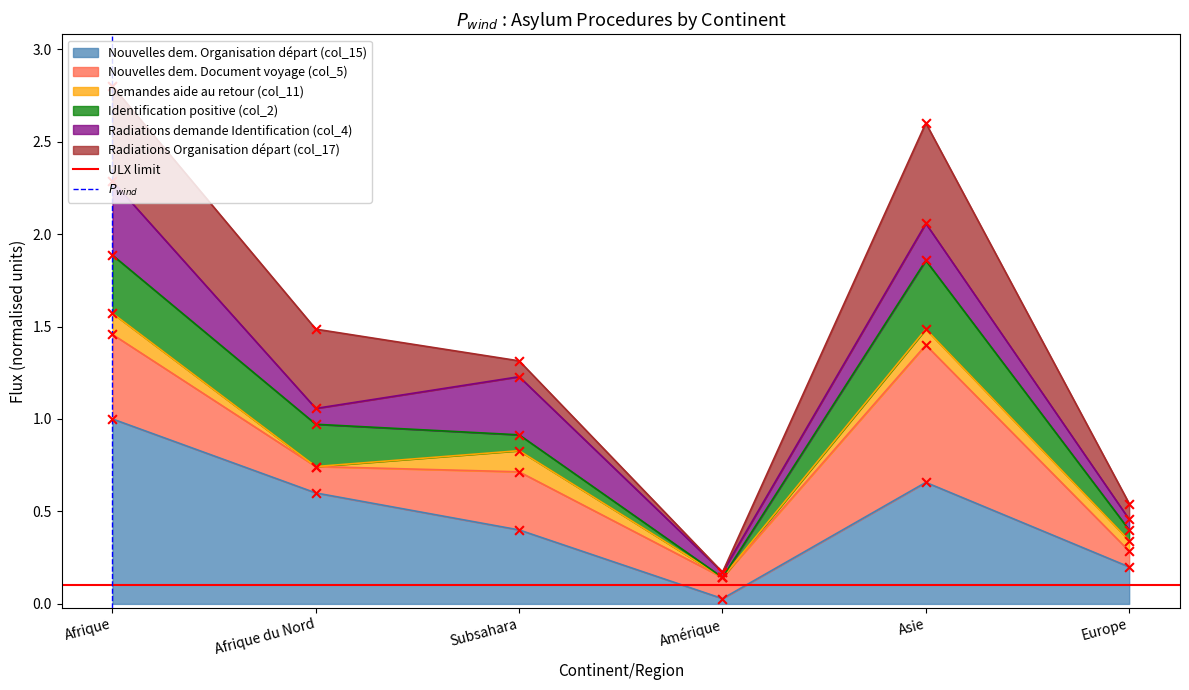

True or false: Nouvelles dem. Organisation départ (col_15) has a value of 0.4 at Europe.

False